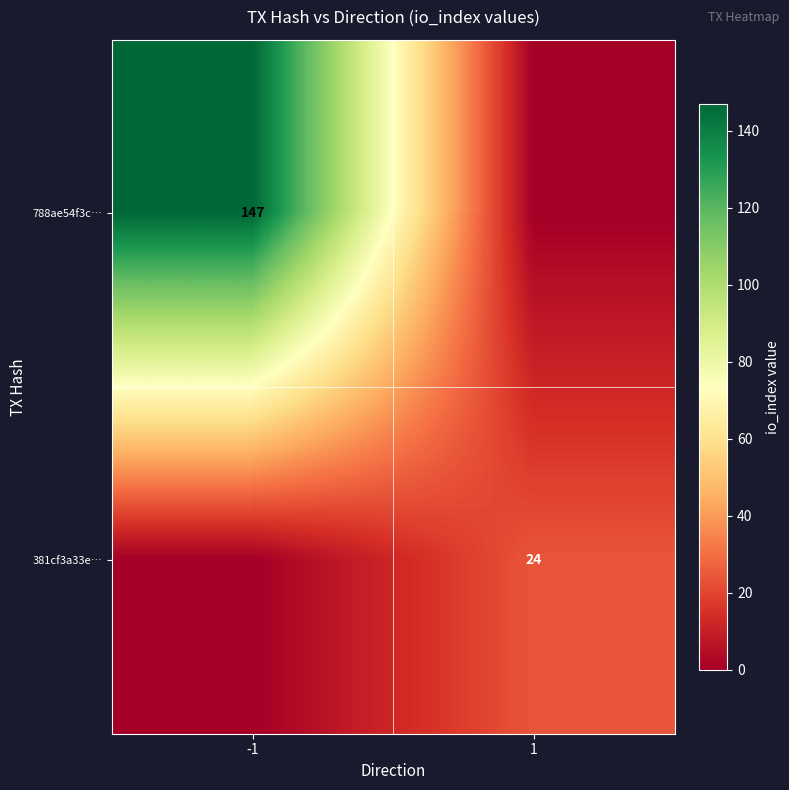

True or false: 788ae54f3c… has a value of 249 at -1.

False